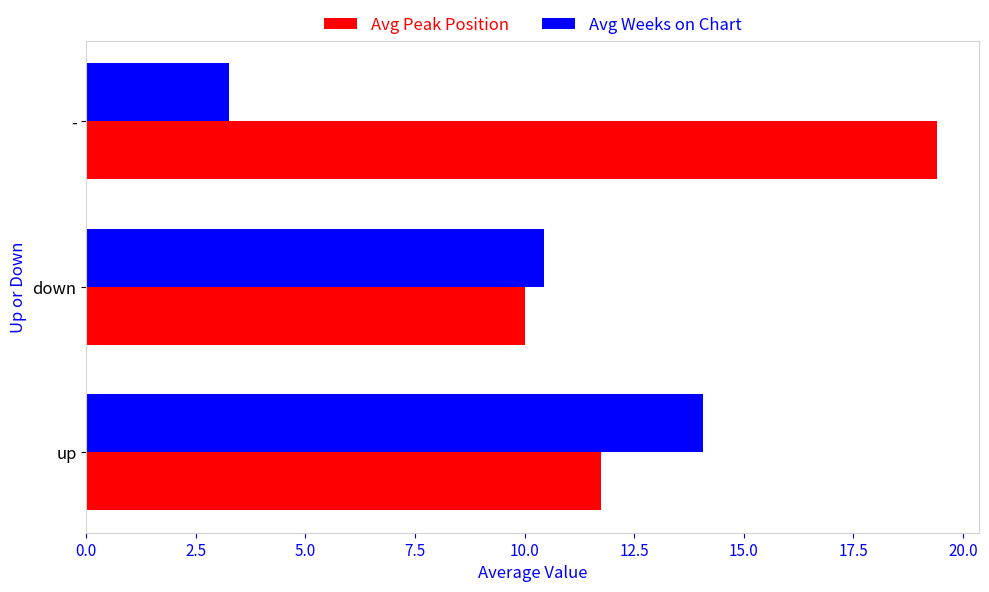

Rank the series by their maximum value, from highest to lowest.

Avg Peak Position, Avg Weeks on Chart